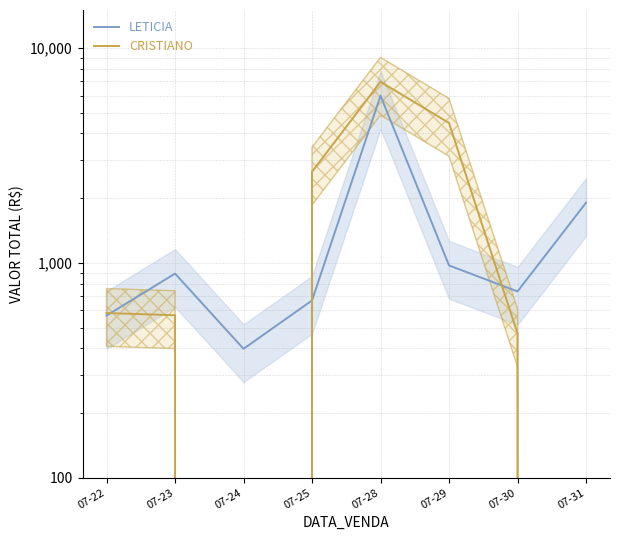

Where does the CRISTIANO series first go above 584?

07-25